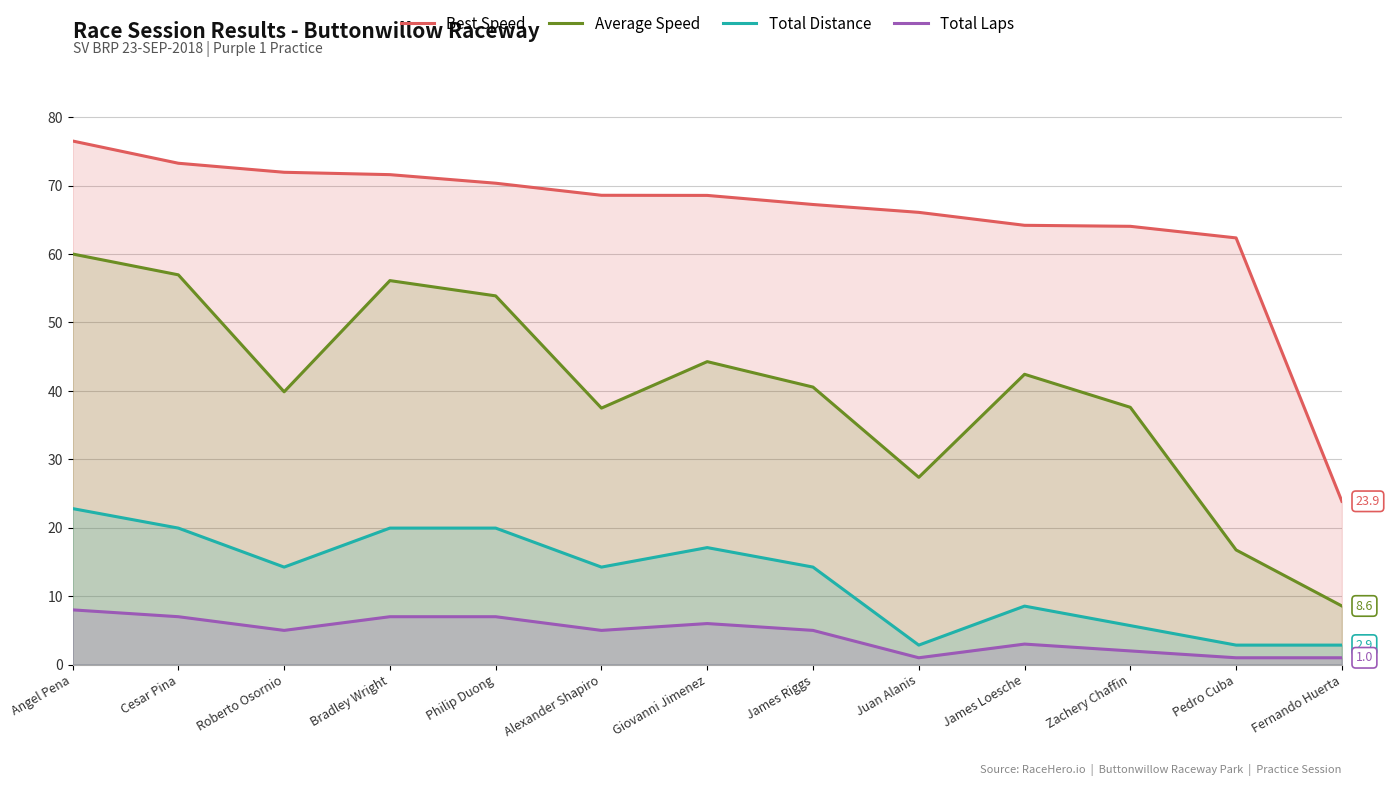

What is the average value of the Best Speed series?

65.3